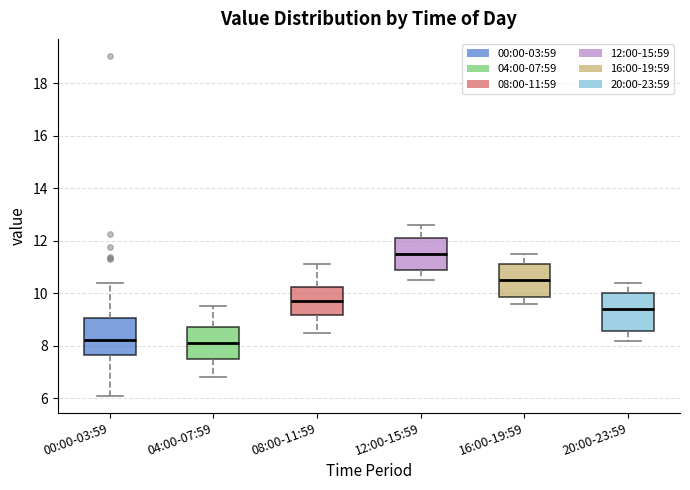

Reading left to right, transcribe this box plot: for each box, give where its median line is, the range the box spans, and where its two whiskers end, as read against the y-axis. The values are not printed on the chart, so give them approximately, as read against the axis.

00:00-03:59: median 8.2, box 7.6 to 9.0, whiskers 6.2 to 10.4
04:00-07:59: median 8.2, box 7.6 to 8.8, whiskers 6.8 to 9.6
08:00-11:59: median 9.8, box 9.2 to 10.2, whiskers 8.6 to 11.2
12:00-15:59: median 11.6, box 10.8 to 12.2, whiskers 10.6 to 12.6
16:00-19:59: median 10.6, box 9.8 to 11.2, whiskers 9.6 to 11.6
20:00-23:59: median 9.4, box 8.6 to 10.0, whiskers 8.2 to 10.4